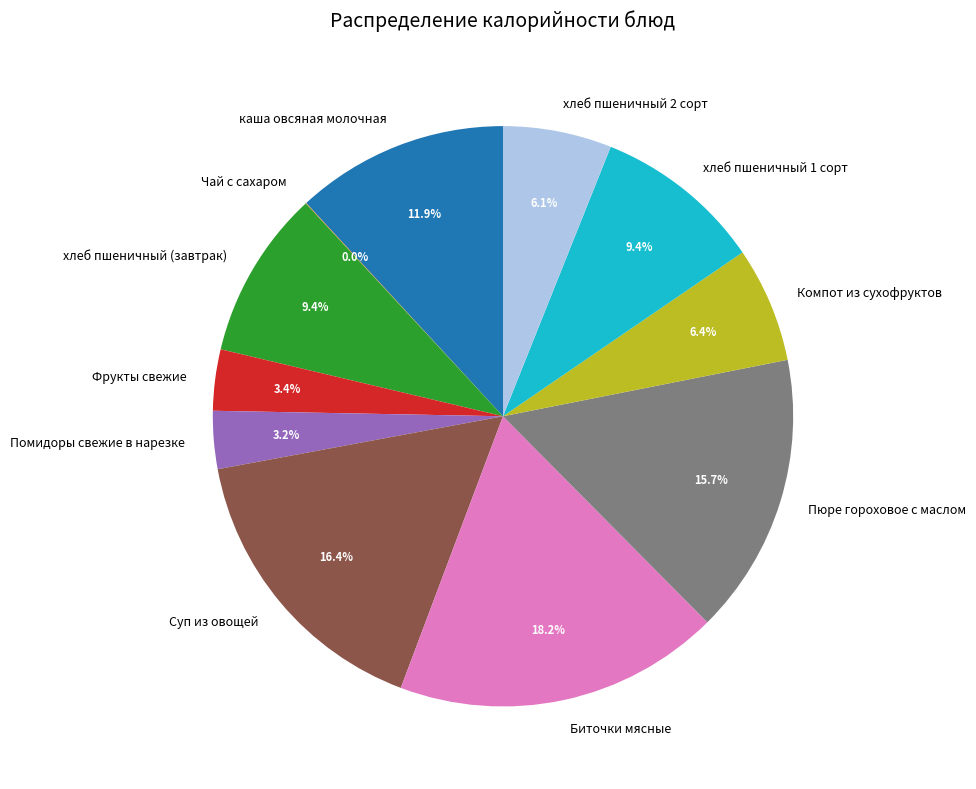

True or false: хлеб пшеничный 2 сорт accounts for 6% of the total.

True